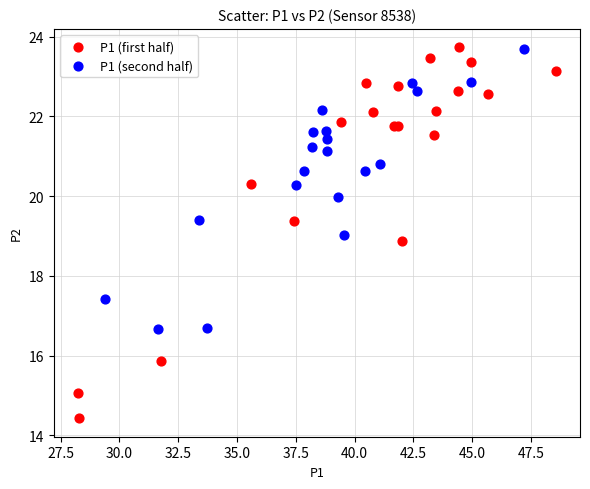

Which series reaches the minimum Y coordinate?

P1 (first half)